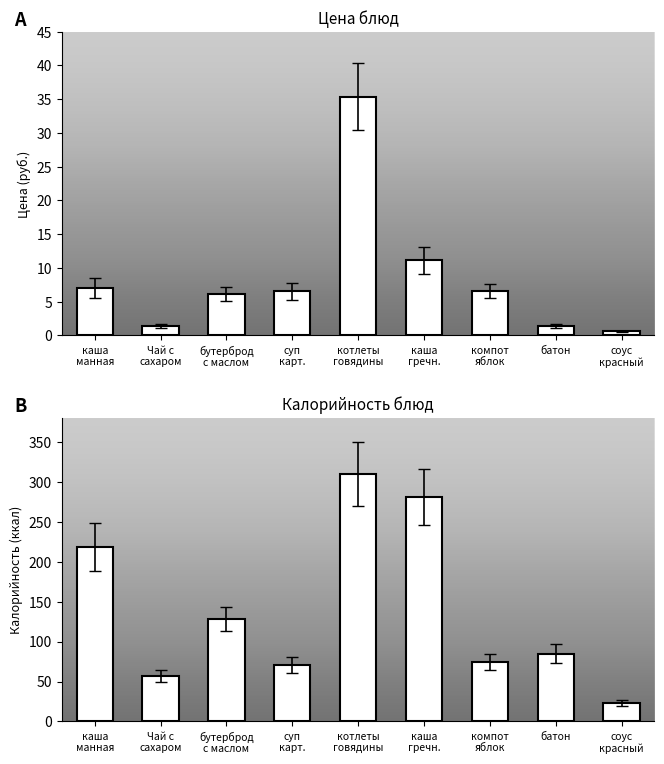

At how many categories does at least one series exceed 283?

1